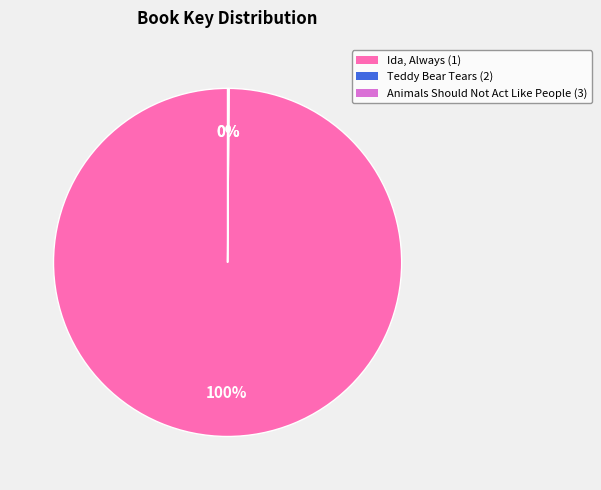

The Ida, Always (1) slice represents 100% of the pie. True or false?

True